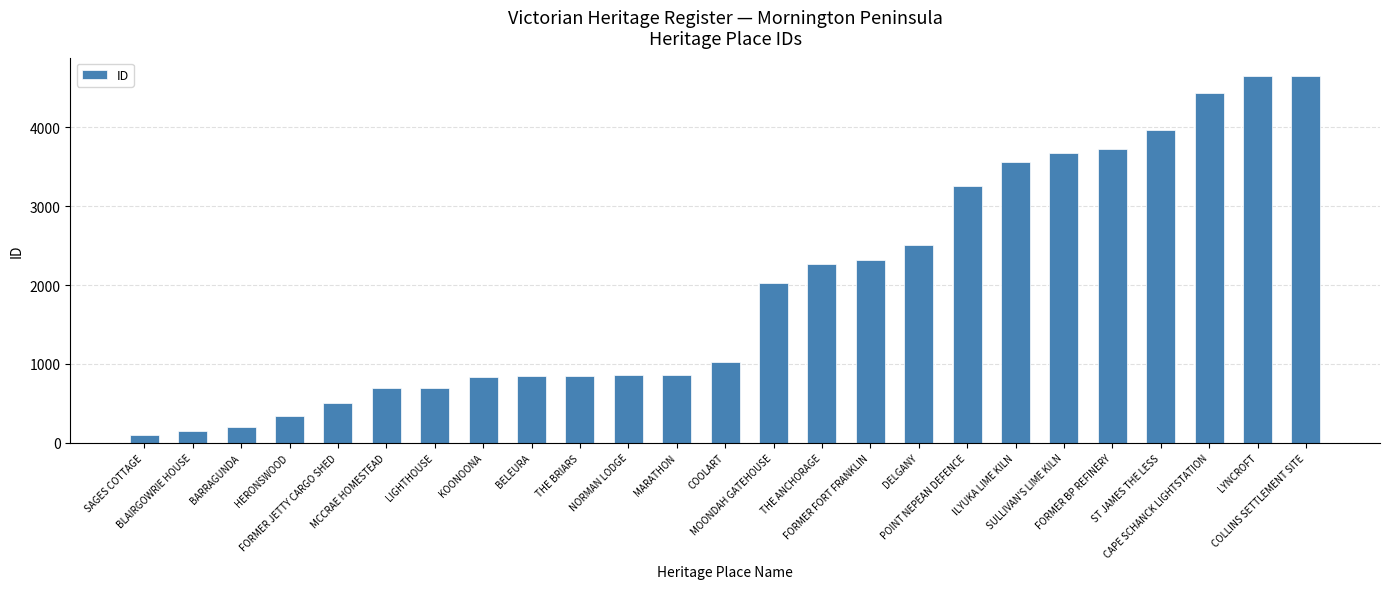

How many bars are there in total?

25